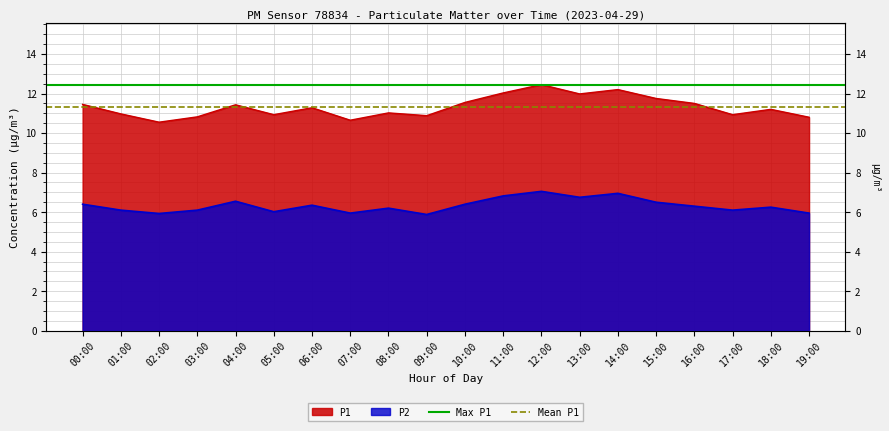

At which label is Max P1 closest to 12?

00:00